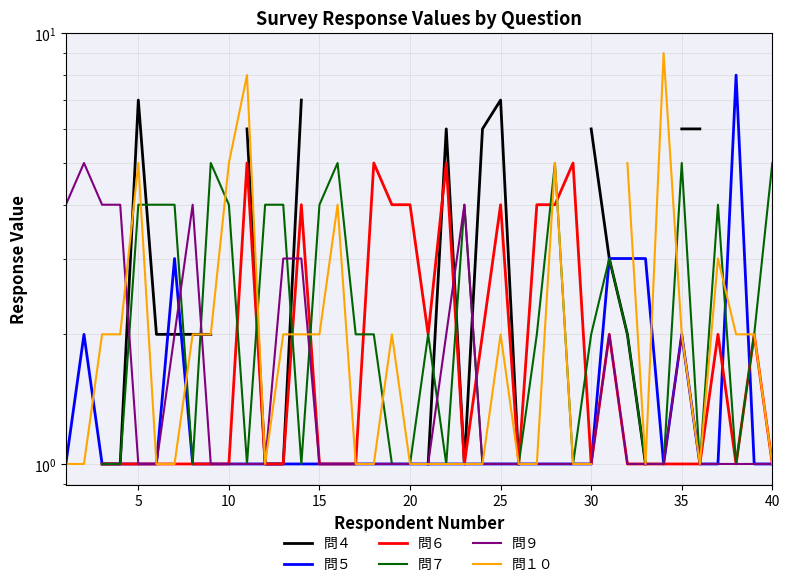

At 35, list the series in order from smallest to largest.

問５, 問６, 問７, 問４, 問１０, 問９